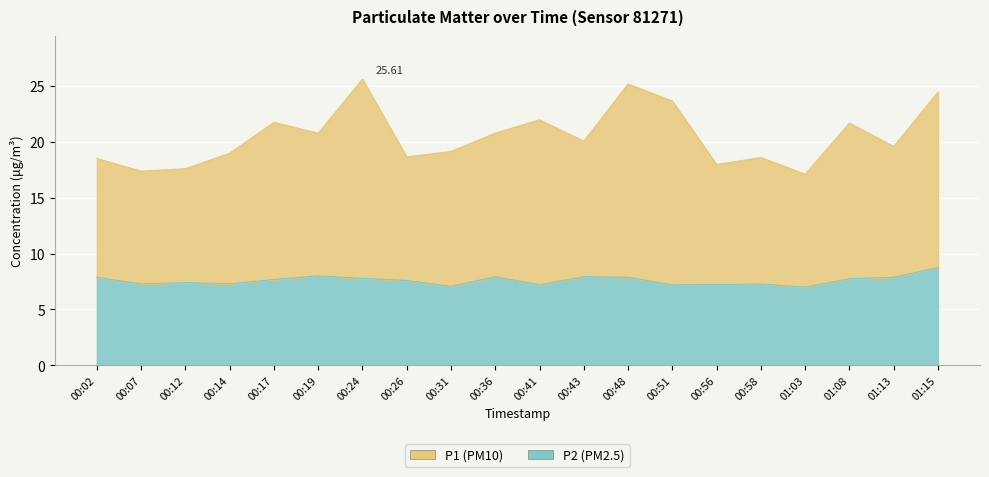

Count the number of categories in the chart.

20